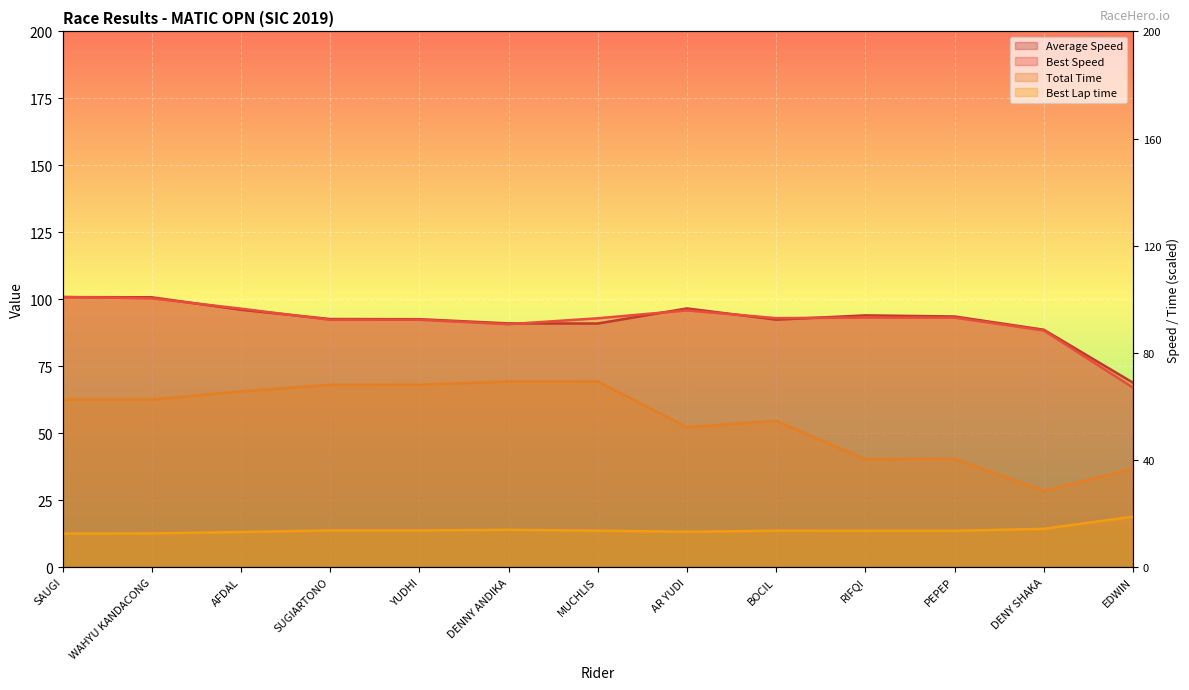

How many data points in Total Time are above 62?

7